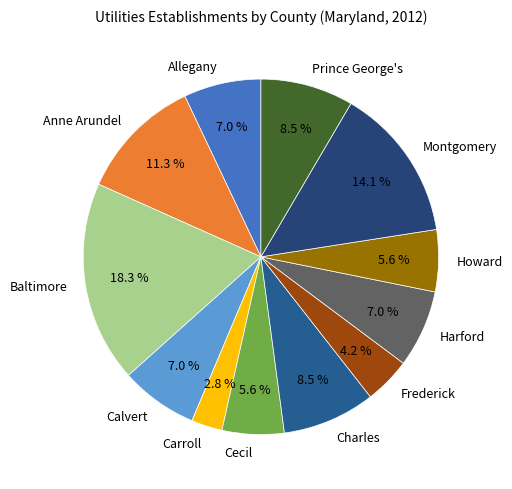

To the nearest percent, what is the combined percentage of Prince George's and Baltimore?

27%